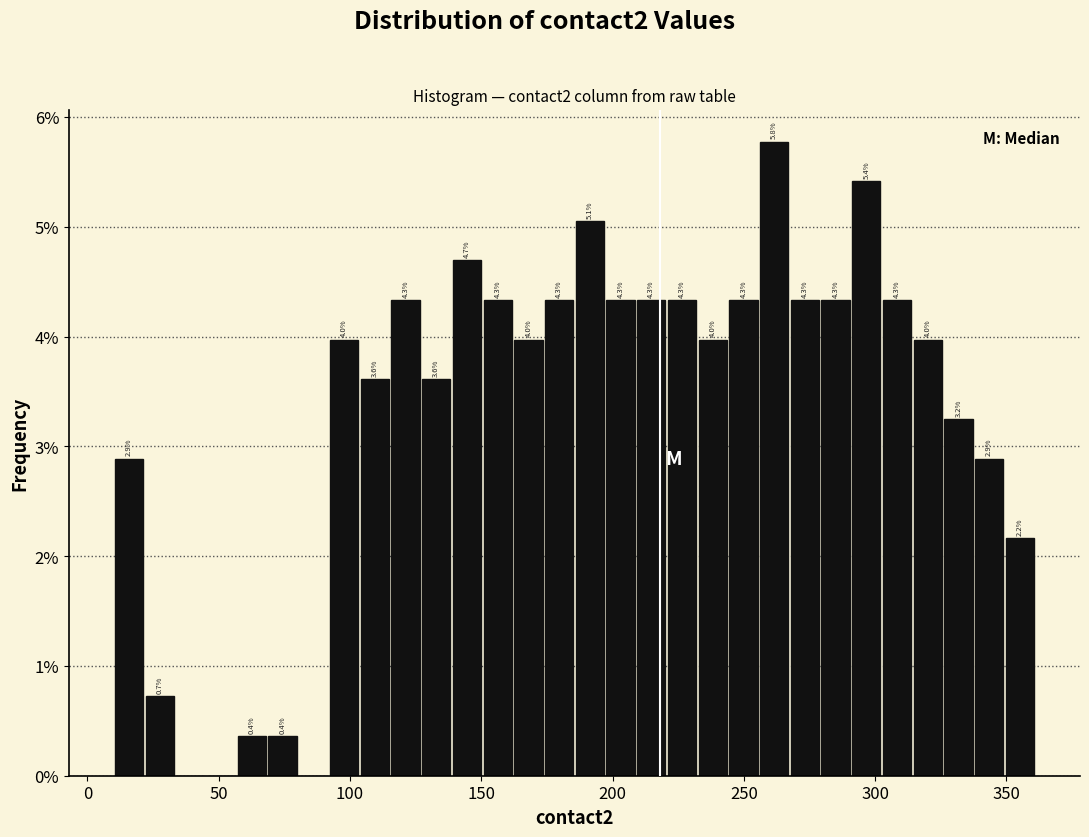

Around what value on the x-axis is the tallest bar? Give the approximate position of its centre, as read against the axis.

260